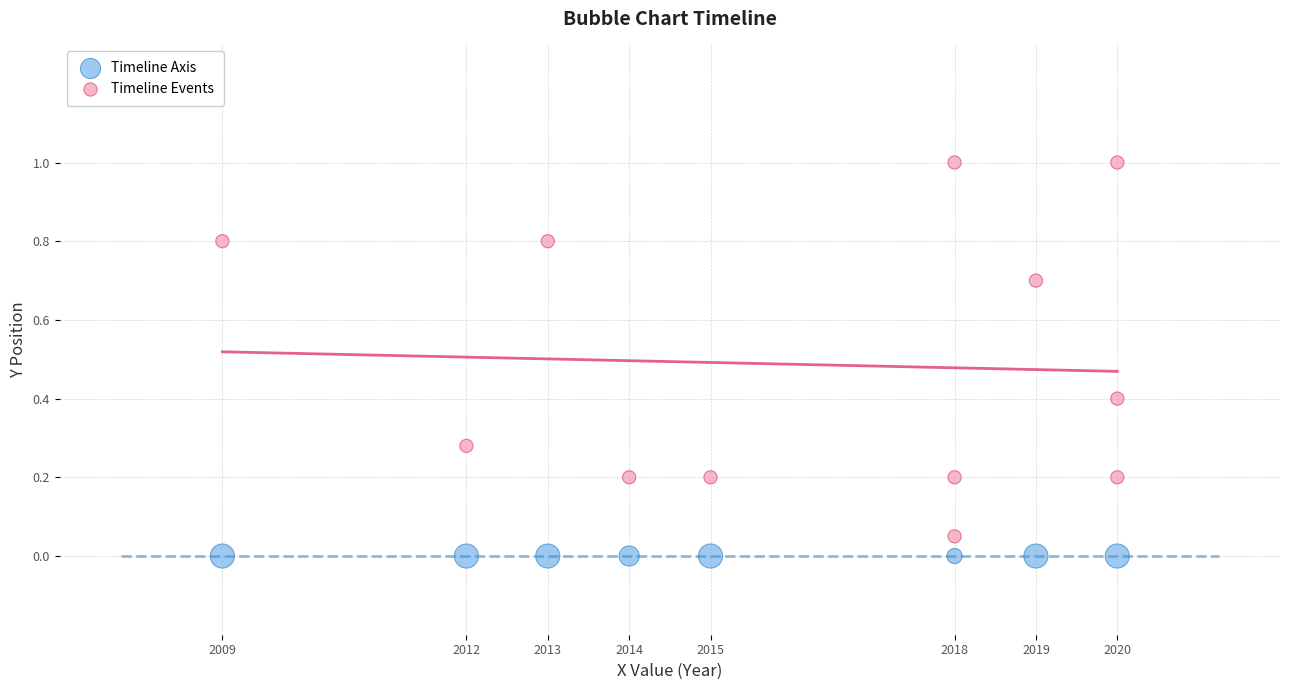

Which series contains the highest Y value?

Timeline Events